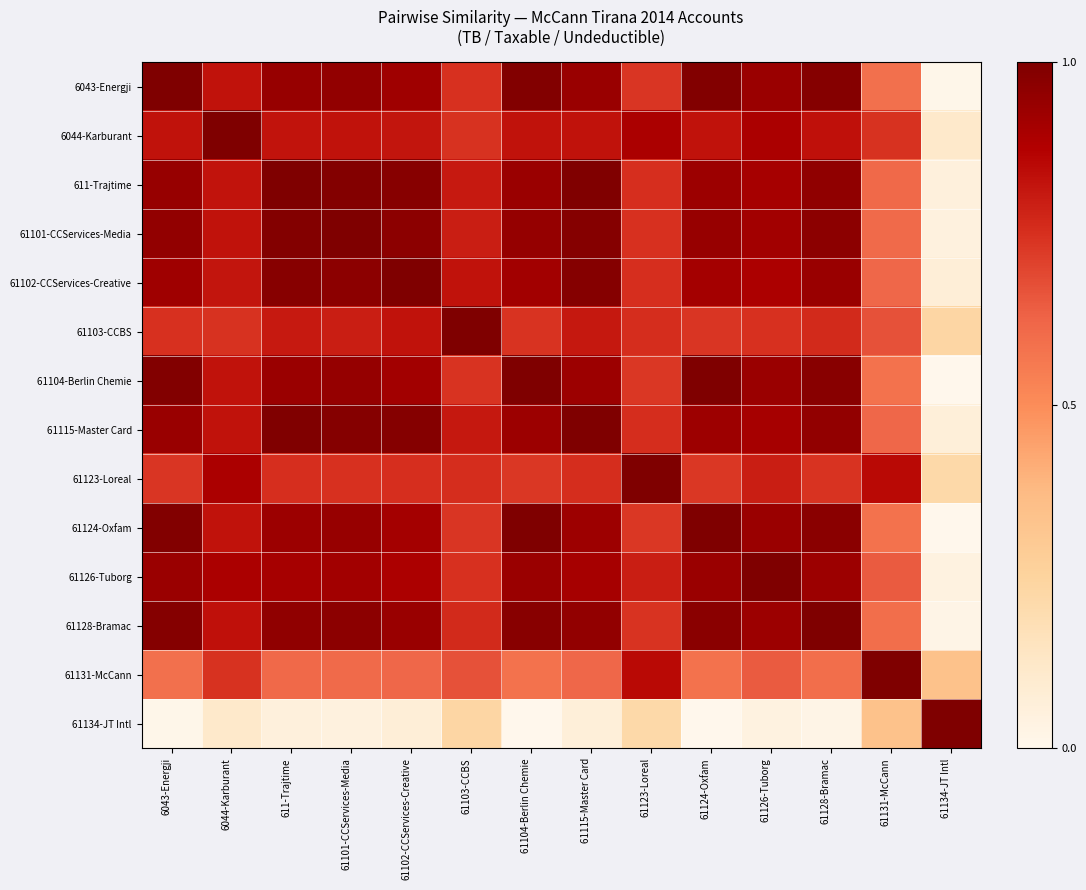

How many categories are shown in the chart?

14